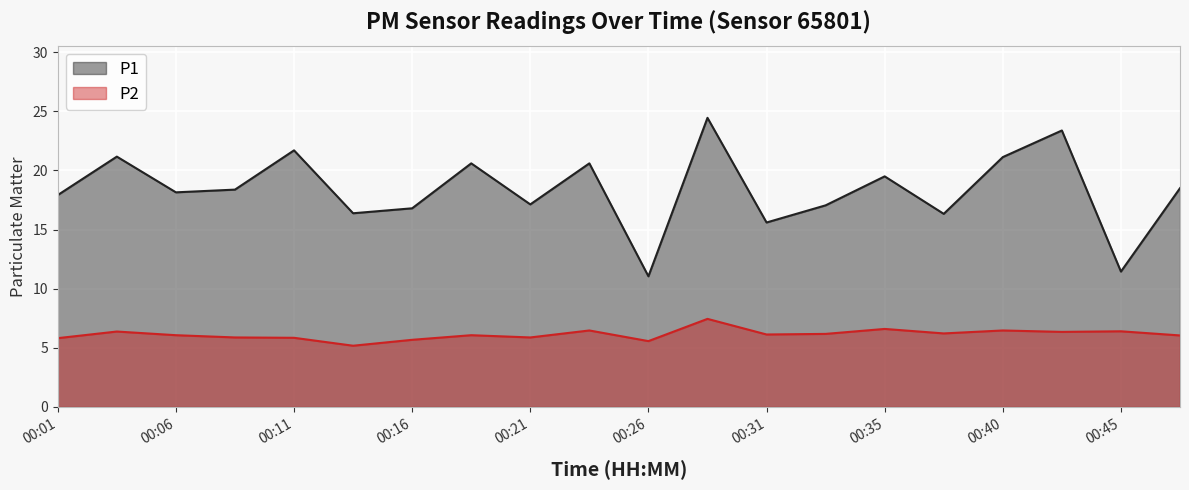

Which series has the widest spread of values?

P1